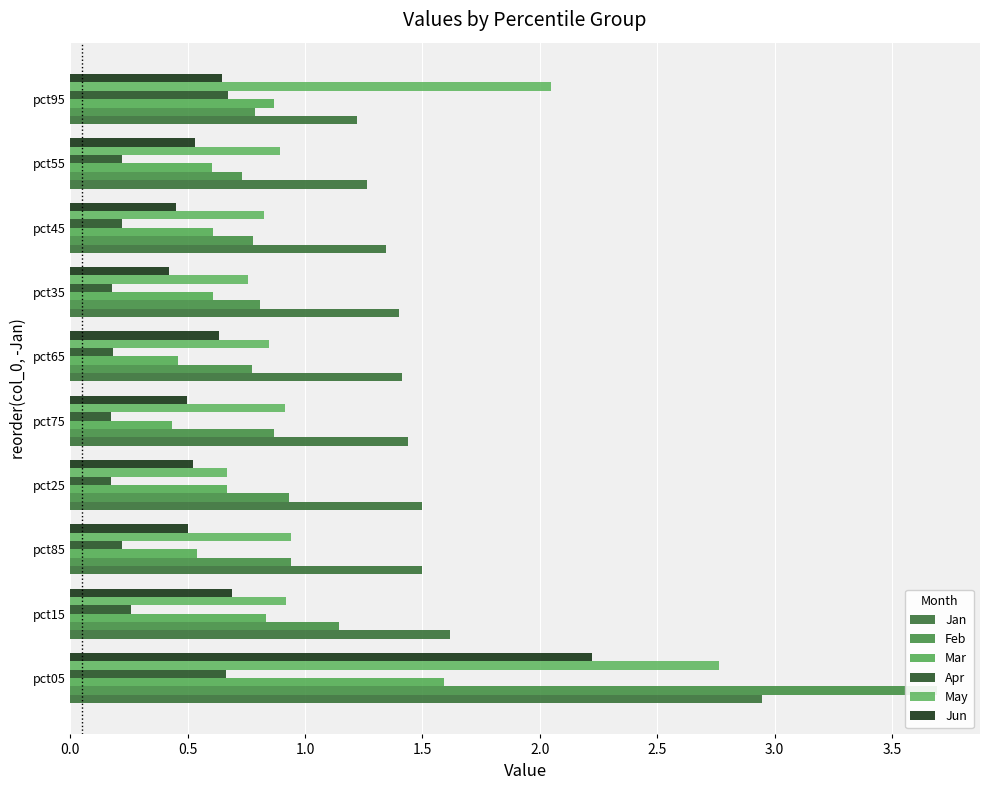

The value of Feb at pct55 is 0.4. True or false?

False